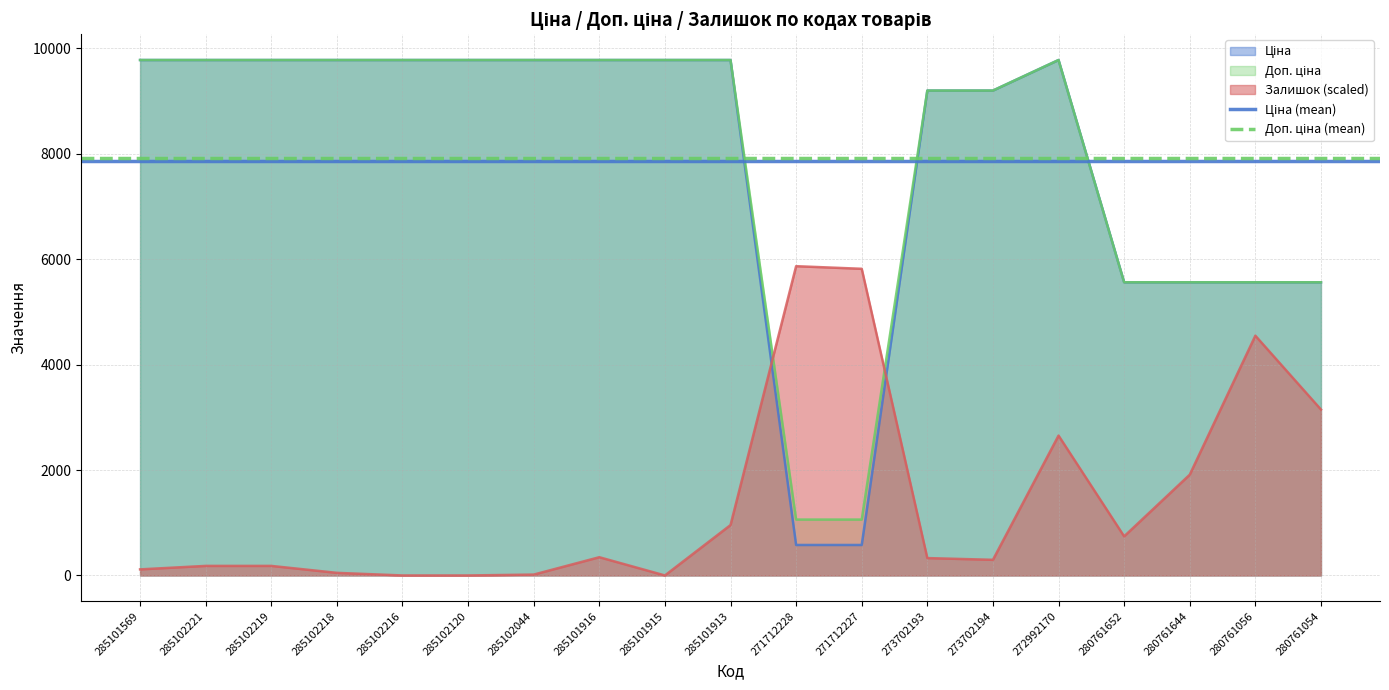

At which label is Ціна (mean) closest to 7858?

285101569